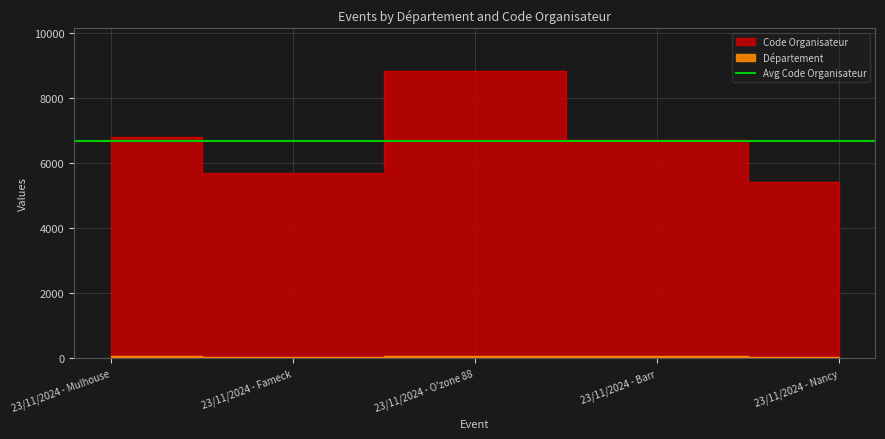

What is the difference between the second highest and second lowest values in the Code Organisateur series?

1100